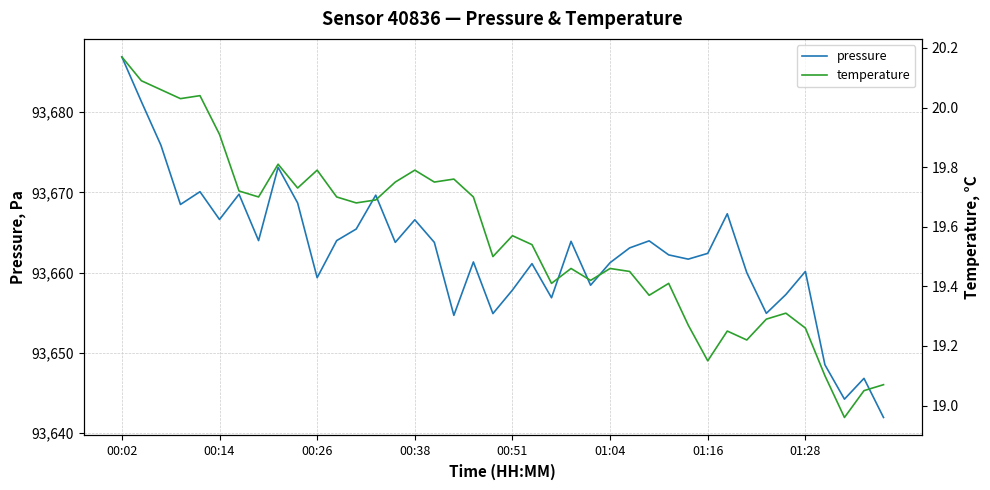

What is the highest value of the temperature series?

20.2